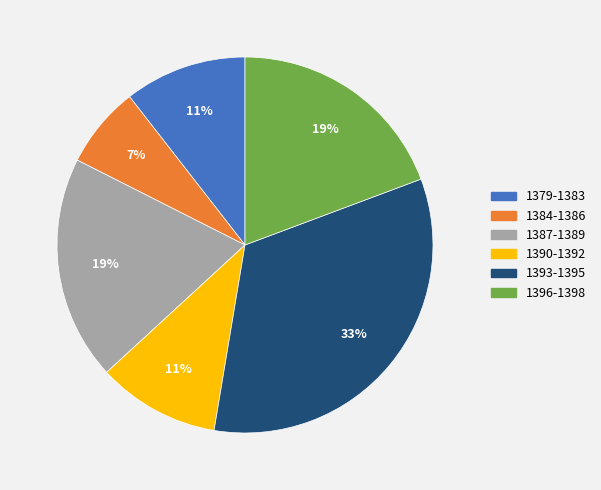

To the nearest percent, what is the combined percentage of 1393-1395 and 1379-1383?

44%